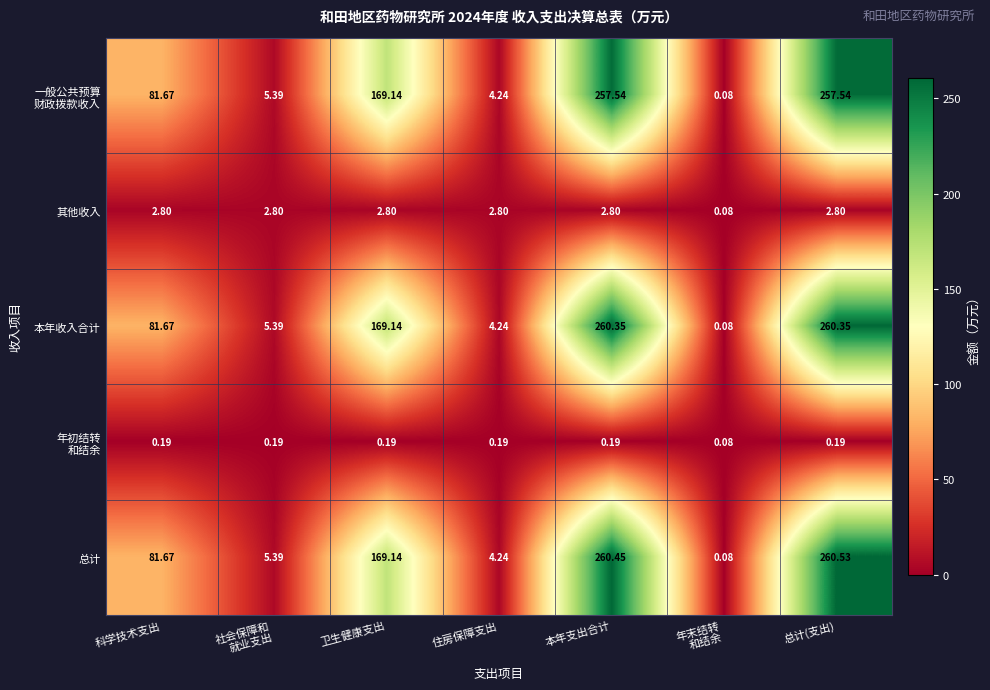

At which label does 本年收入合计 first exceed 81?

科学技术支出